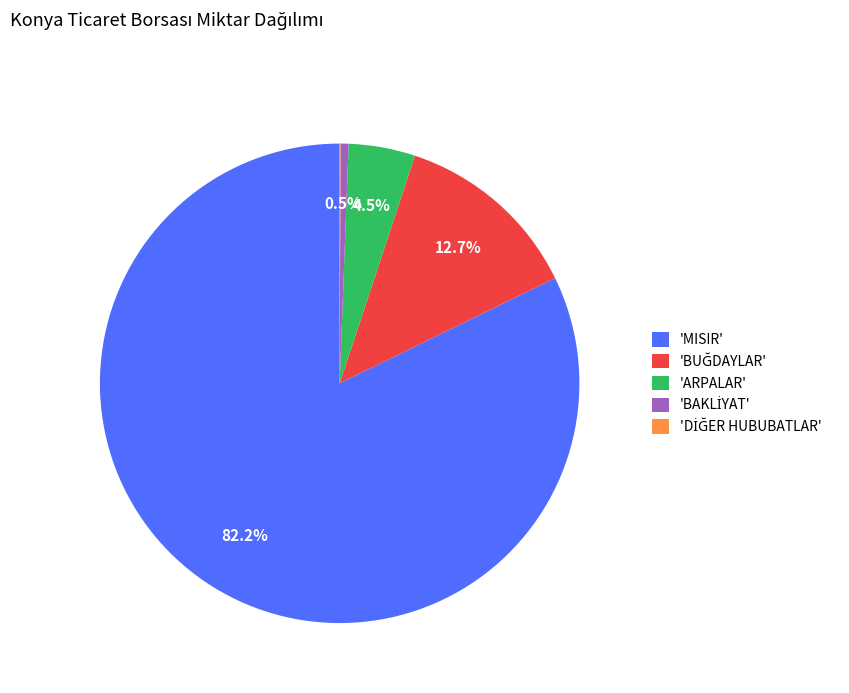

Is there any slice that represents more than half of the pie?

Yes